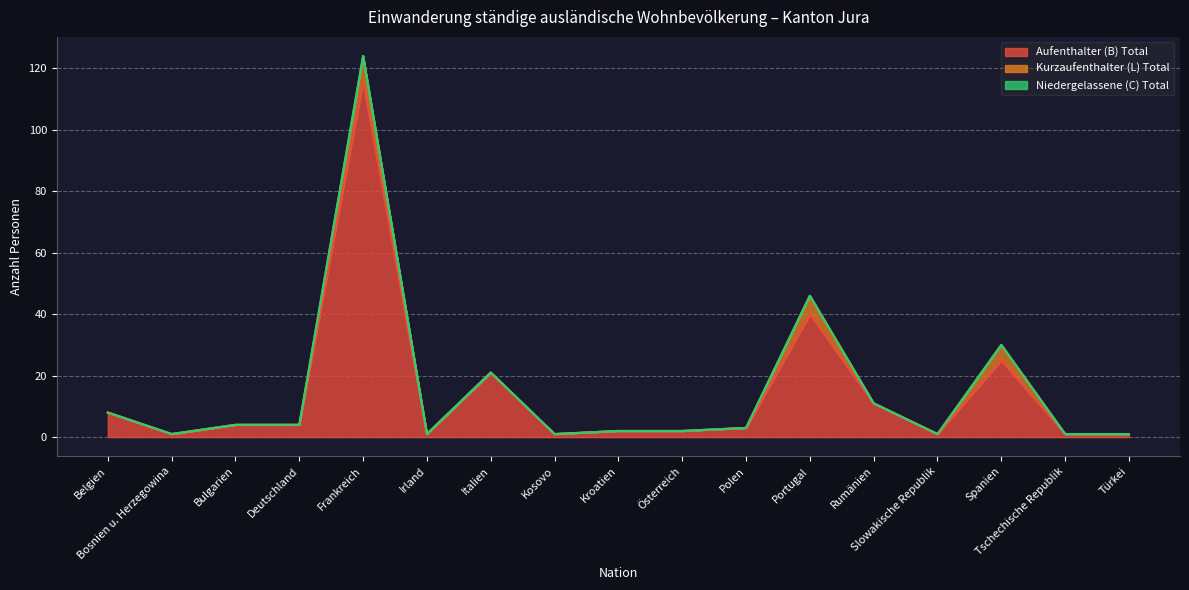

How many lines are shown in the chart?

3